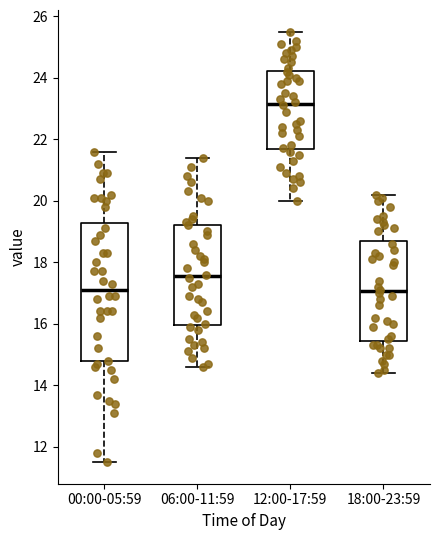

Reading left to right, read every box against the y-axis: the position of its median line, the range the box covers, and the ends of its whiskers. The values are not printed on the chart, so give them approximately, as read against the axis.

00:00-05:59: median 17.2, box 14.8 to 19.2, whiskers 11.6 to 21.6
06:00-11:59: median 17.6, box 16.0 to 19.2, whiskers 14.6 to 21.4
12:00-17:59: median 23.2, box 21.6 to 24.2, whiskers 20.0 to 25.6
18:00-23:59: median 17.0, box 15.4 to 18.8, whiskers 14.4 to 20.2